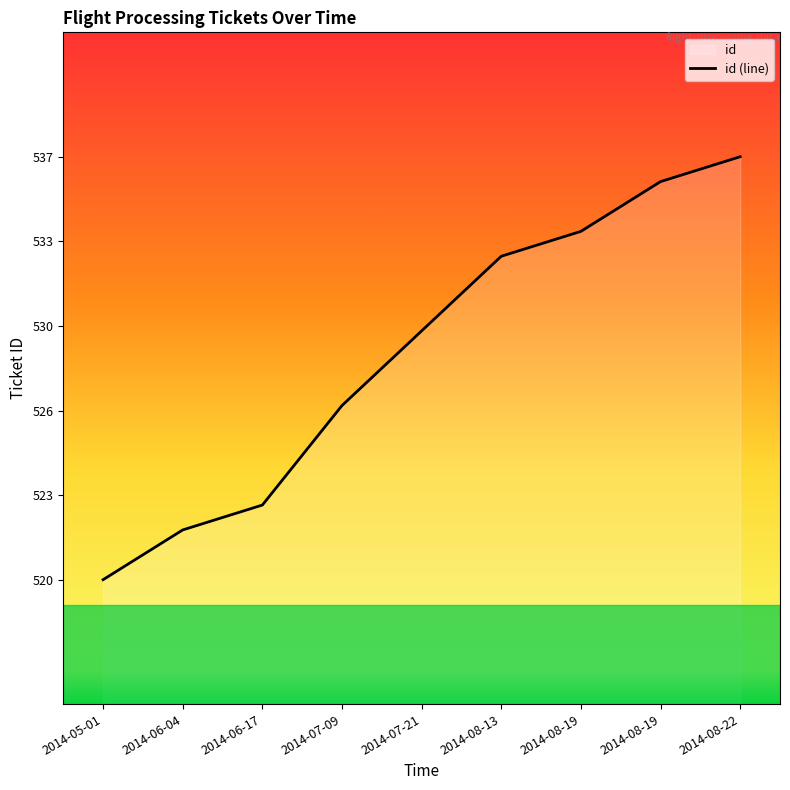

True or false: the data has more than 2 interior local peaks.

False